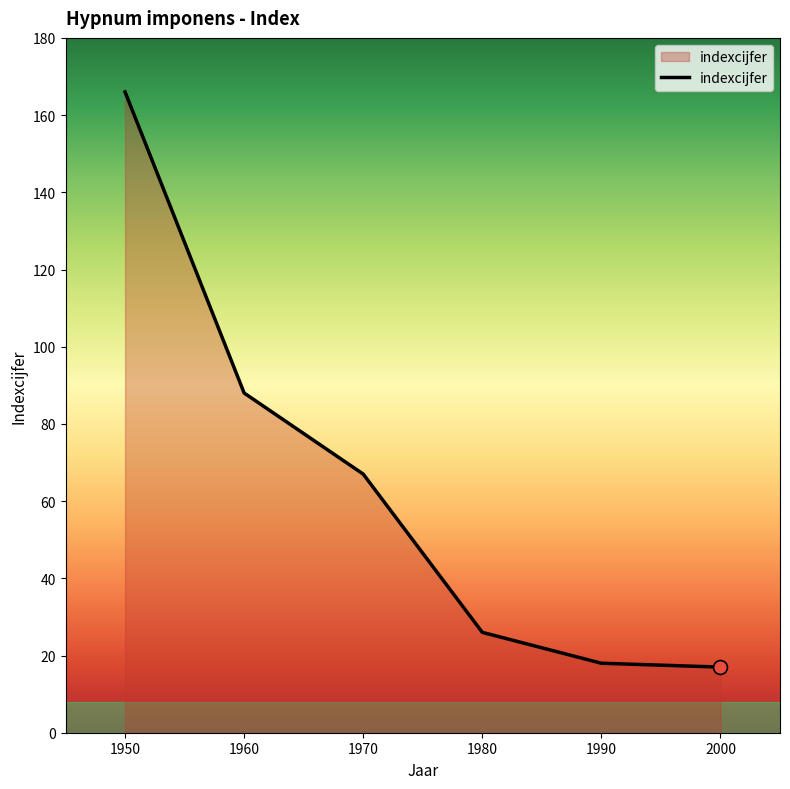

What is the ratio of the value at 1960 to the value at 1950?

0.5